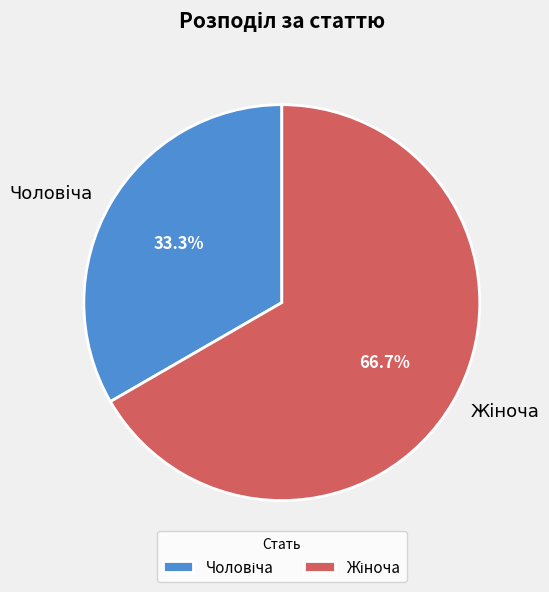

Count the number of slices in the pie.

2